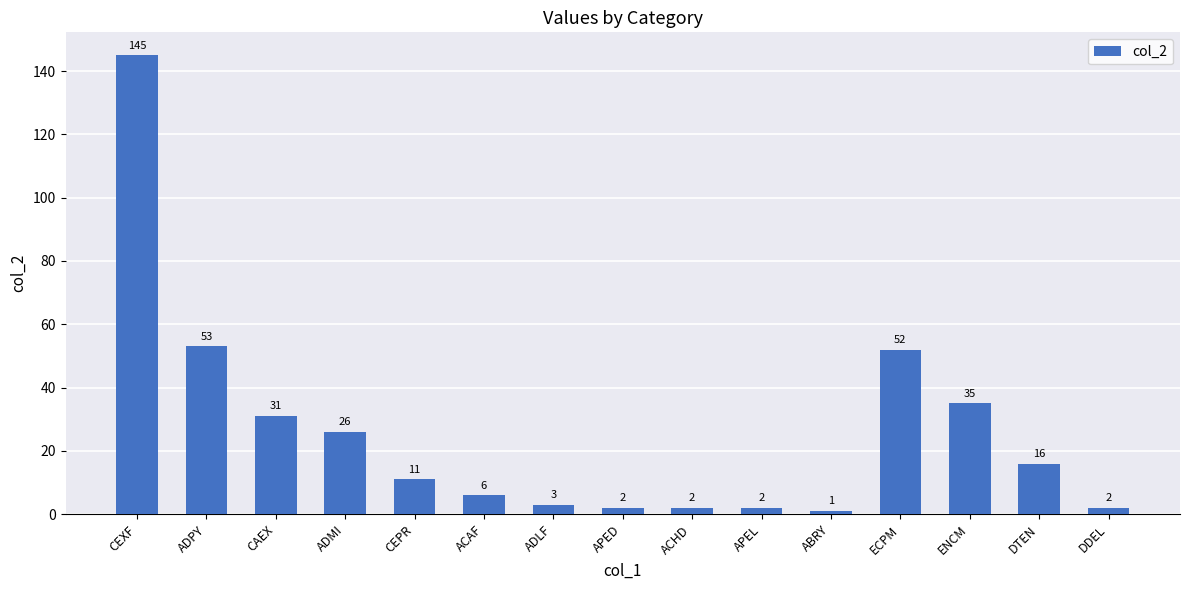

What is the ratio of the value at CEXF to the value at ACHD?

72.5